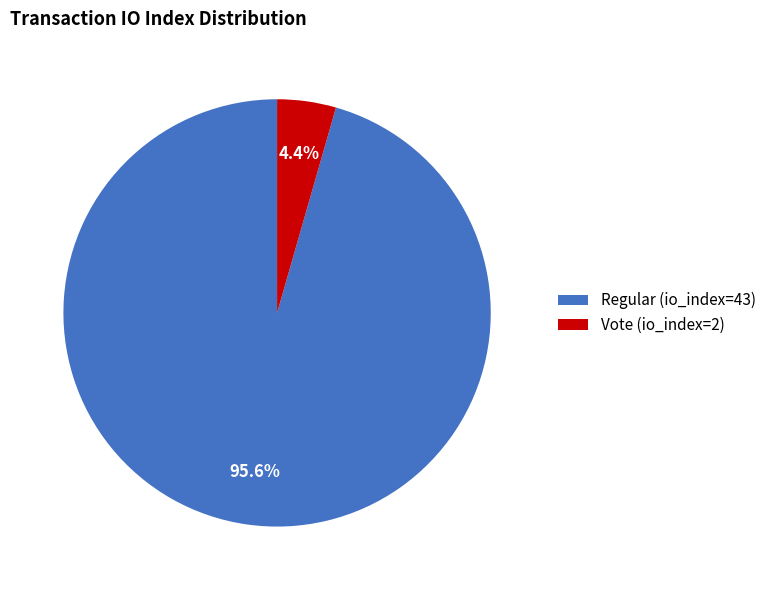

To the nearest percent, what percentage of the pie is Vote (io_index=2)?

4%